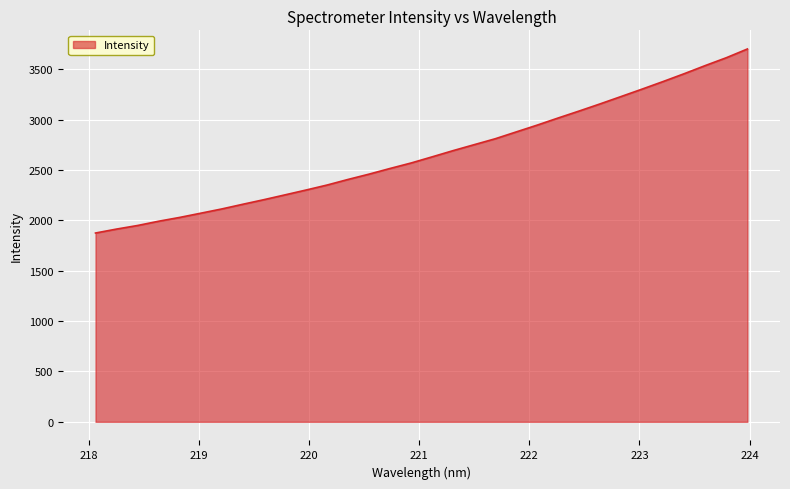

What is the difference between the maximum and minimum values?

1827.5